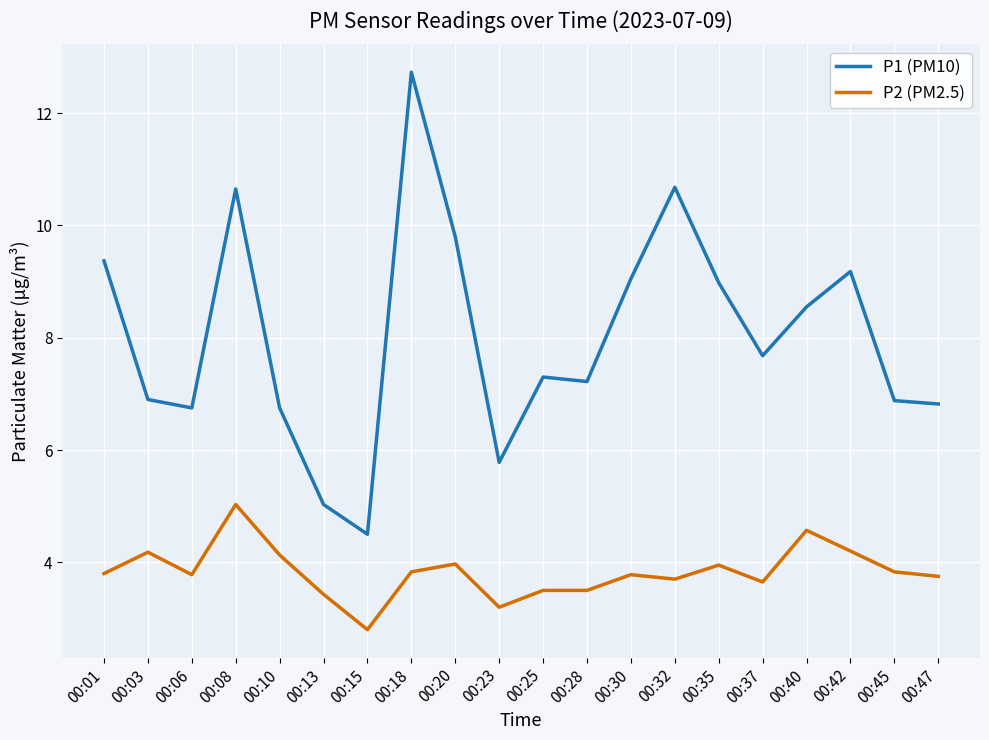

Rank the series at 00:30 from lowest to highest value.

P2 (PM2.5), P1 (PM10)